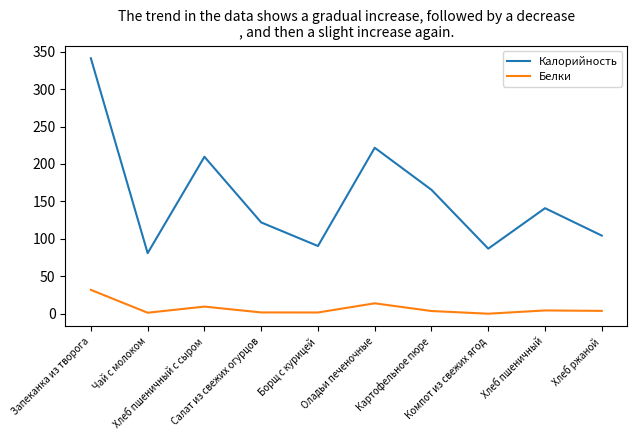

At how many categories does at least one series exceed 102?

7